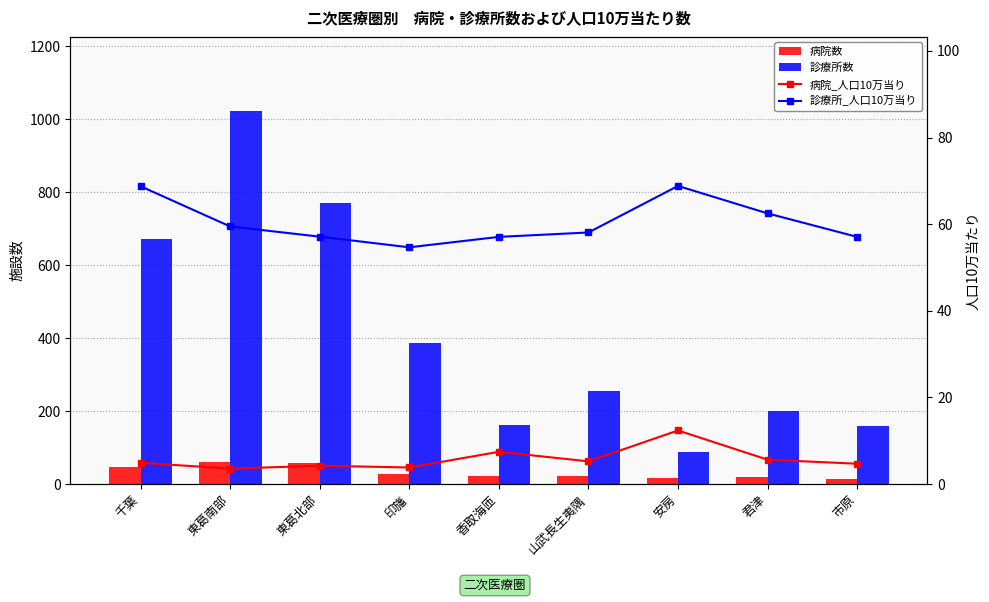

Reading left to right, what are all the values shown in this chart?

病院数: 48.0	61.0	57.0	27.0	21.0	23.0	16.0	18.0	13.0
診療所数: 671.0	1021.0	769.0	386.0	161.0	255.0	89.0	200.0	158.0
病院_人口10万当り: 4.9	3.6	4.2	3.8	7.4	5.2	12.4	5.6	4.7
診療所_人口10万当り: 68.8	59.5	57.1	54.7	57.1	58.1	68.8	62.5	57.1